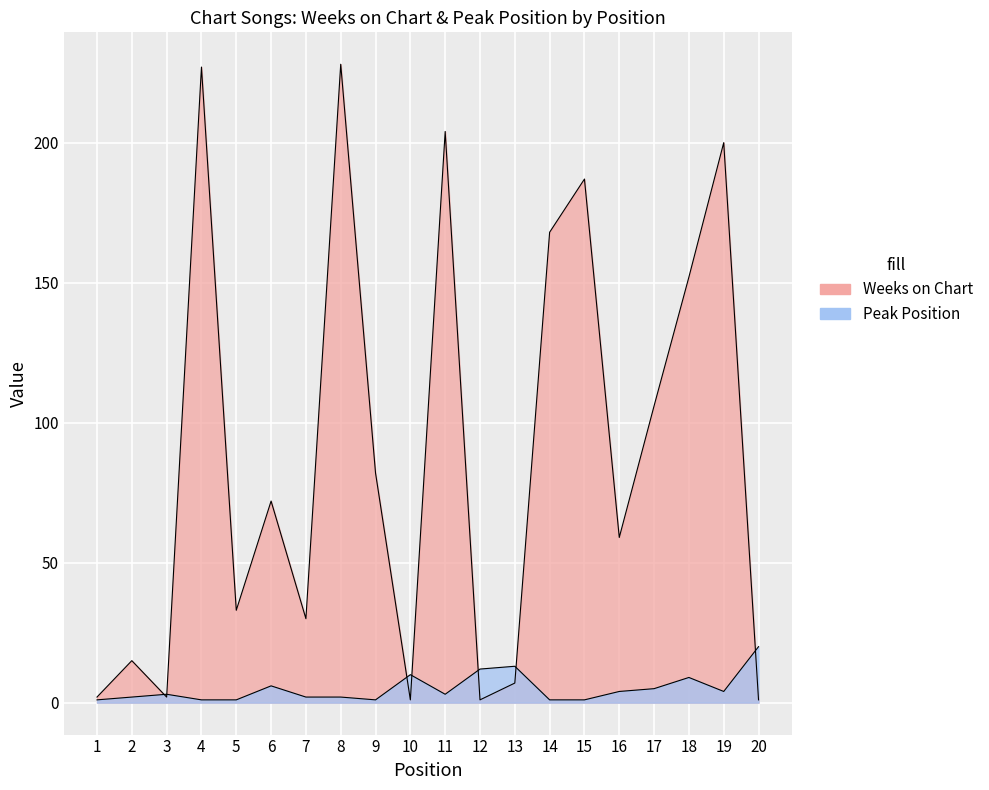

The value of Peak Position at 1 is 1. True or false?

True